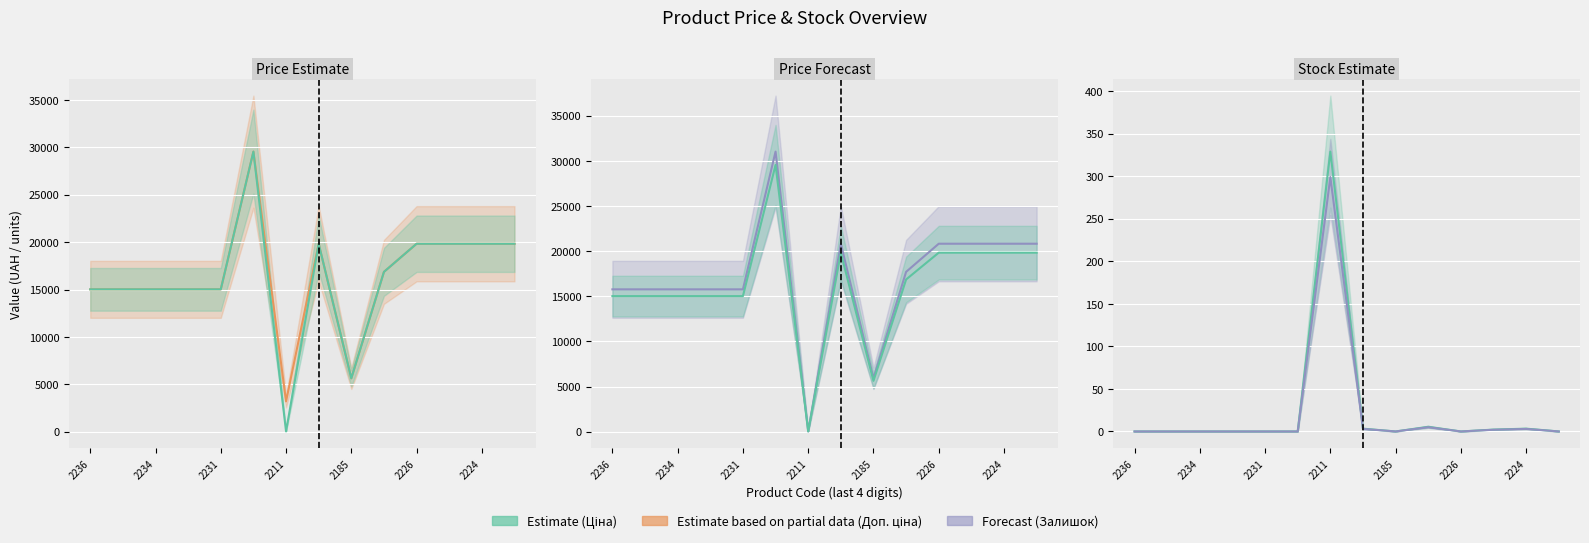

Is the value of Доп. ціна / Upper at 2226 greater than the value of Ціна / Base at 7?

No